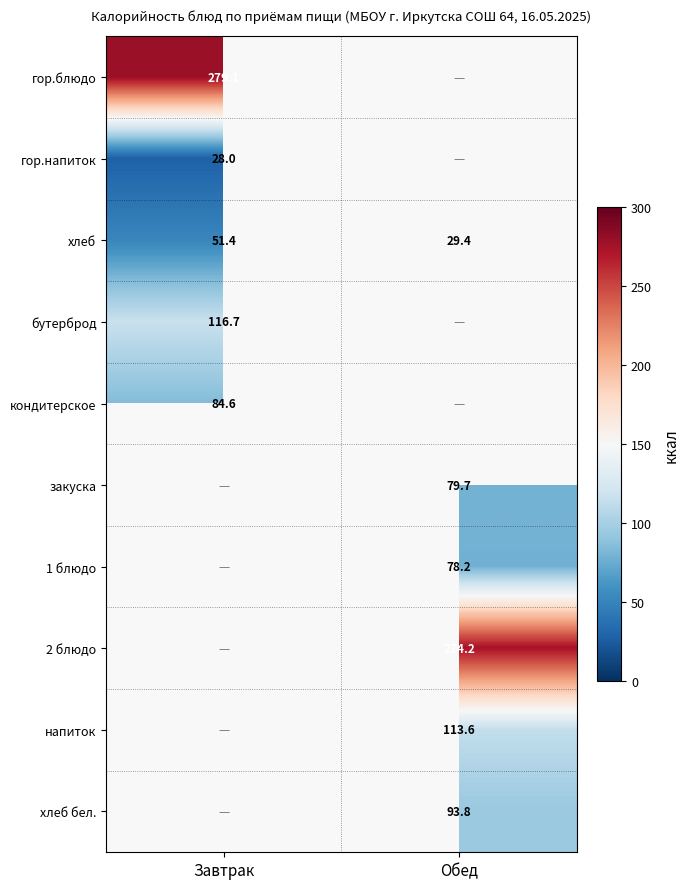

Is the value of кондитерское at Завтрак greater than the value of 2 блюдо at Обед?

No